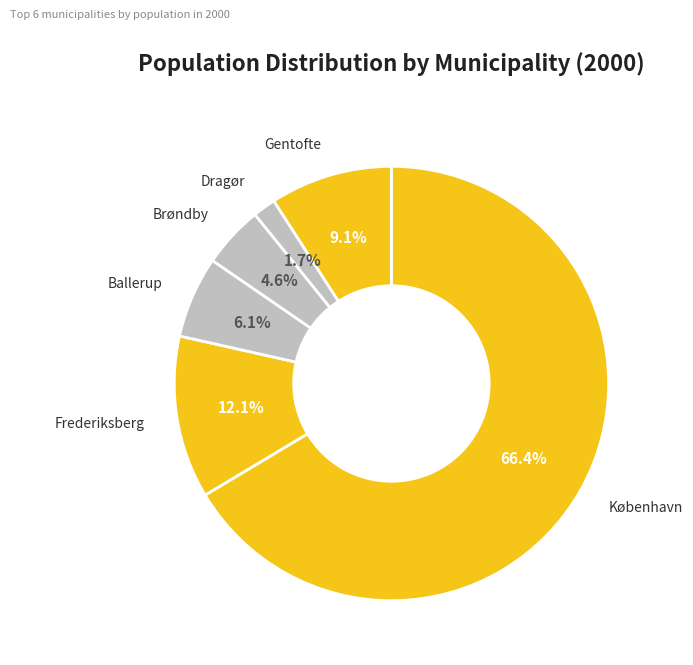

To the nearest percent, what is the average slice percentage?

17%